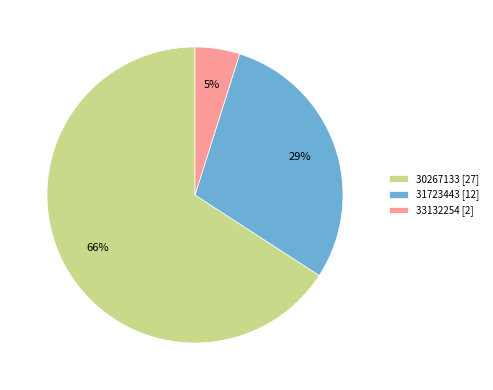

To the nearest percent, what is the average slice percentage?

33%